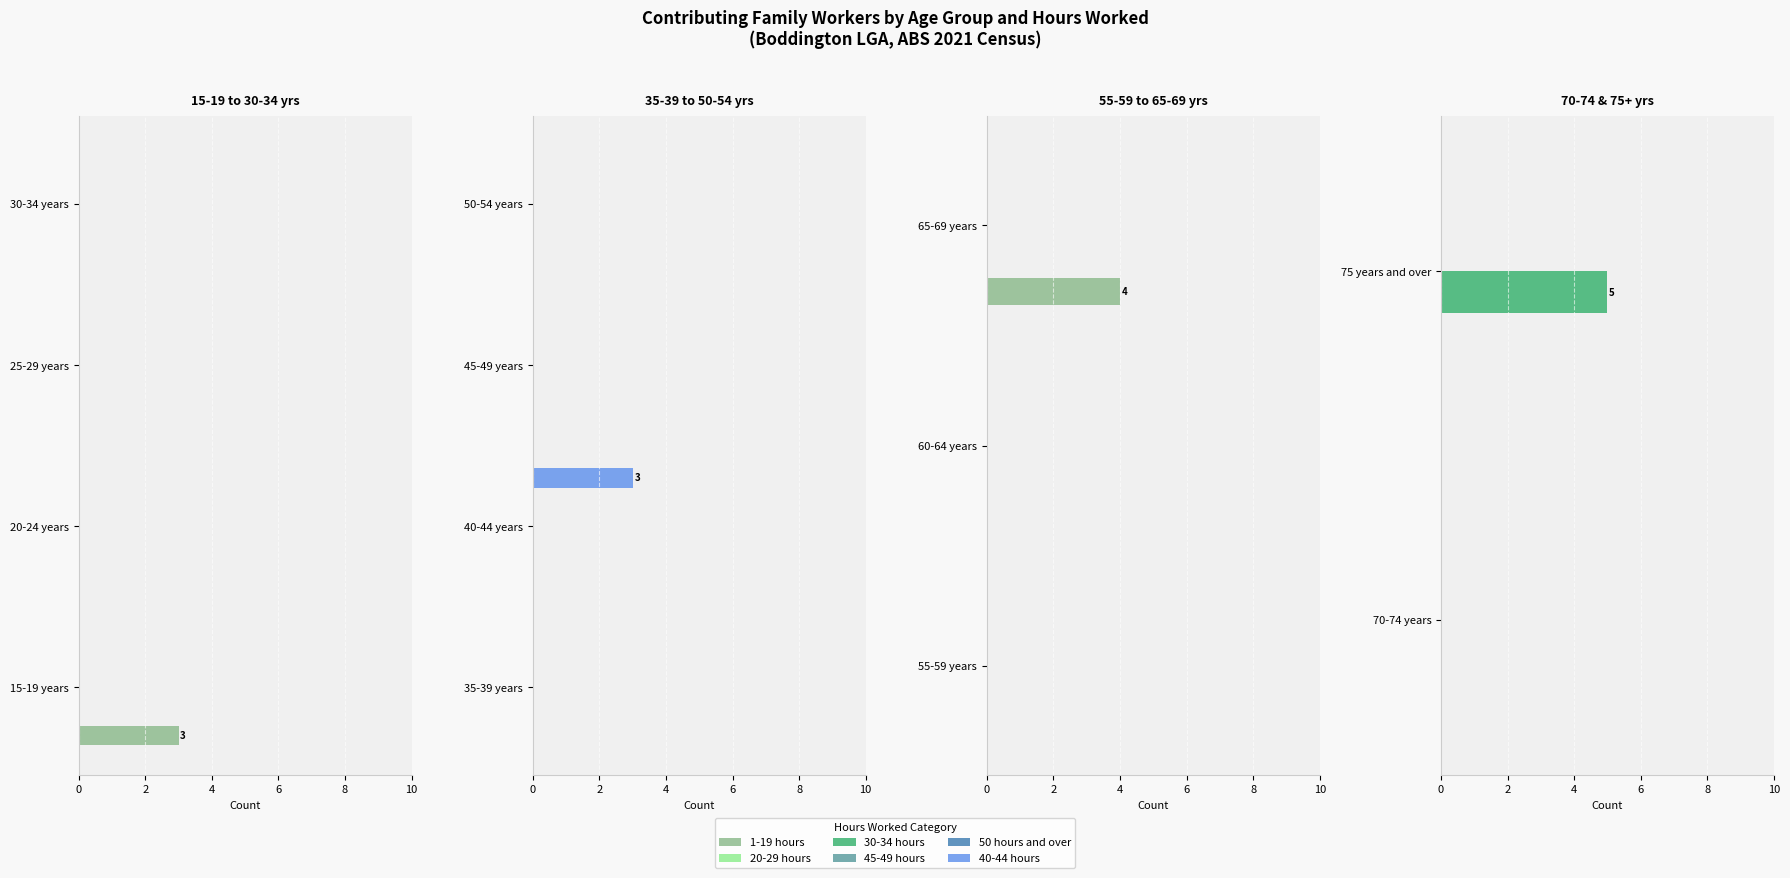

Is it true that 30-34 hours equals 5.0 at 75 years and over?

True